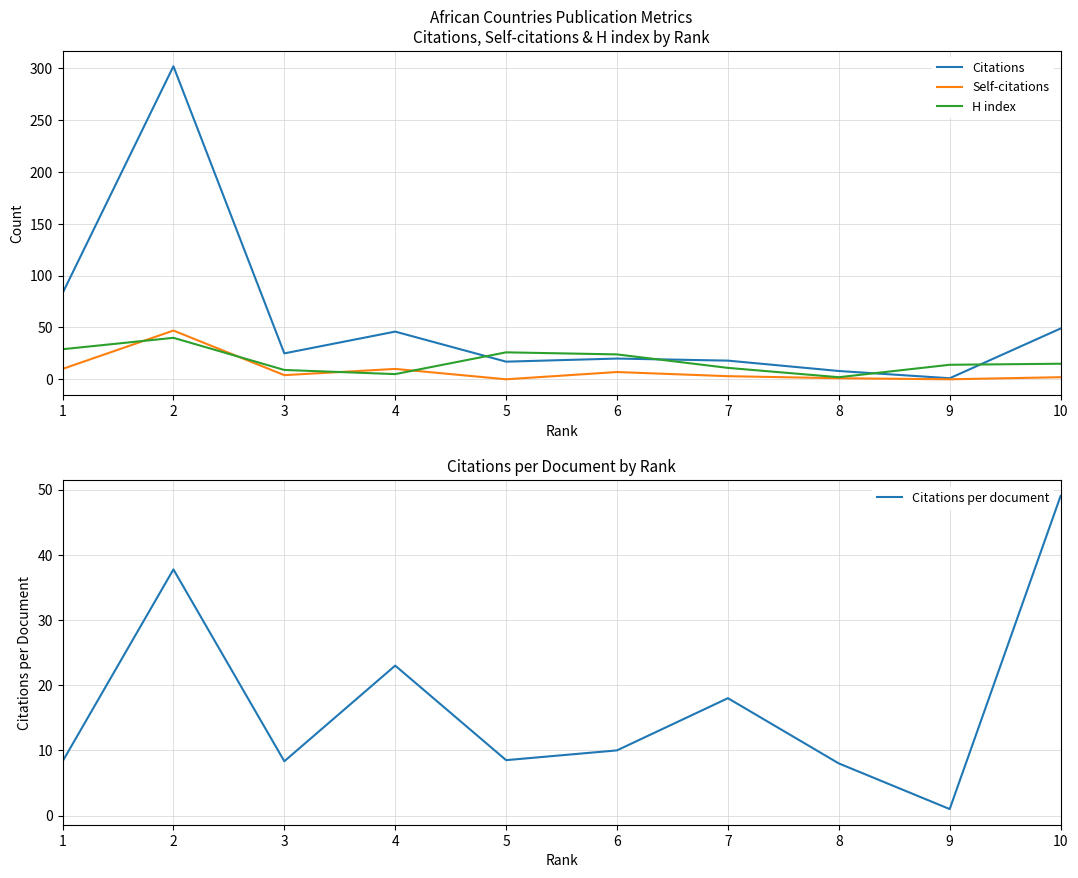

At which category does Citations per document reach its first local peak?

2